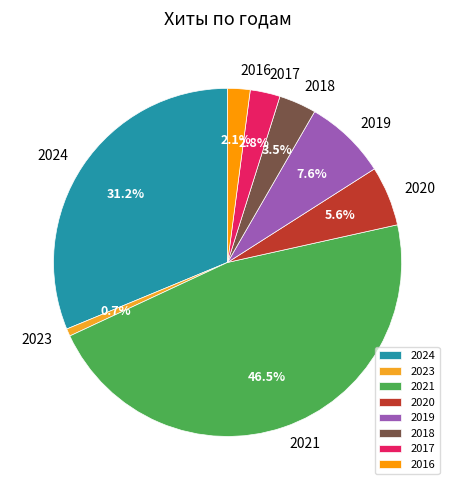

Which category has the biggest portion of the pie?

2021